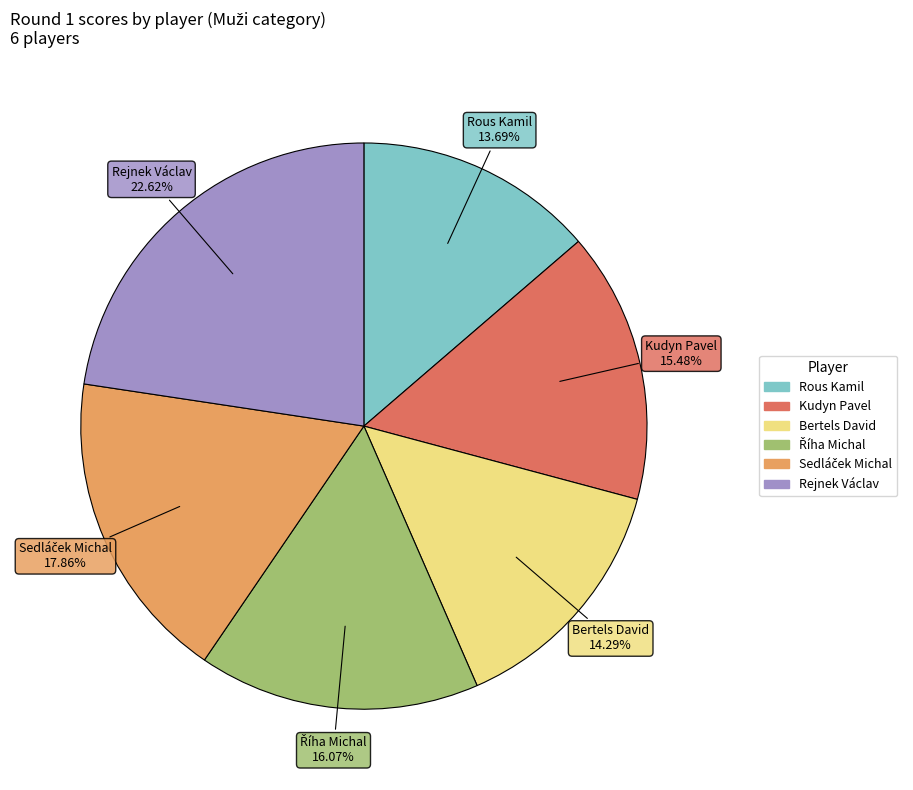

Is there any slice that represents more than half of the pie?

No